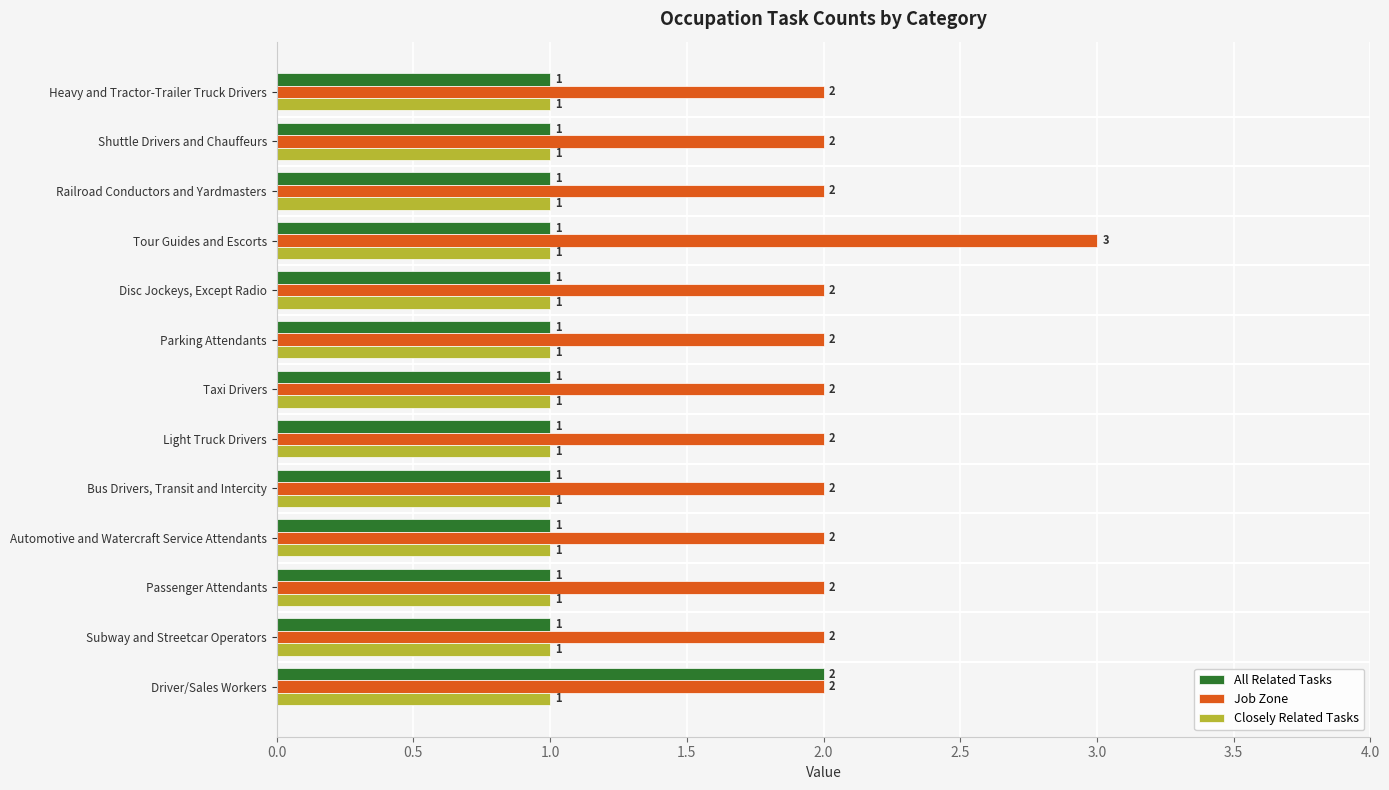

How many All Related Tasks values are between 1 and 2?

13